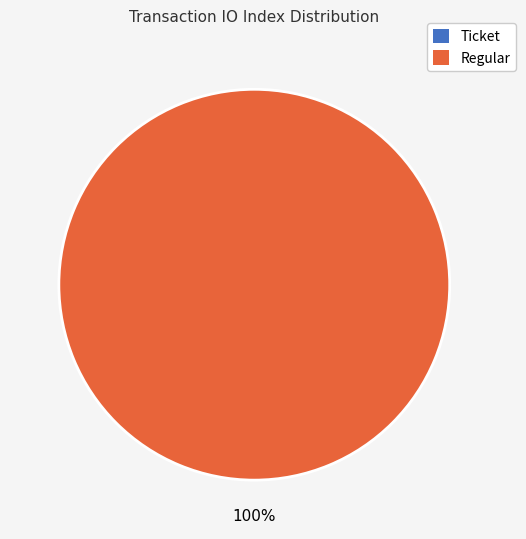

Is there a majority slice in this chart?

Yes